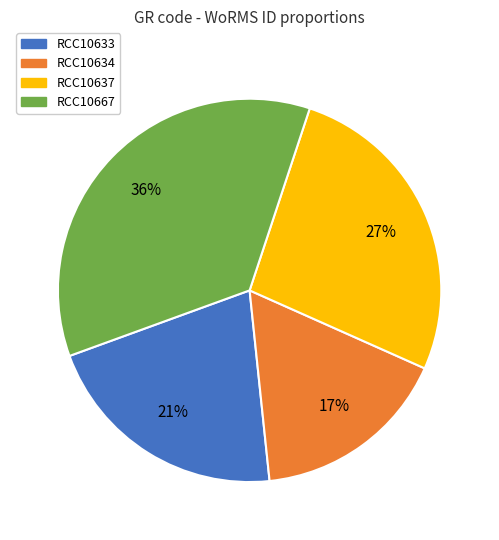

Approximately how many times larger is the value at RCC10637 compared to RCC10633?

1.3